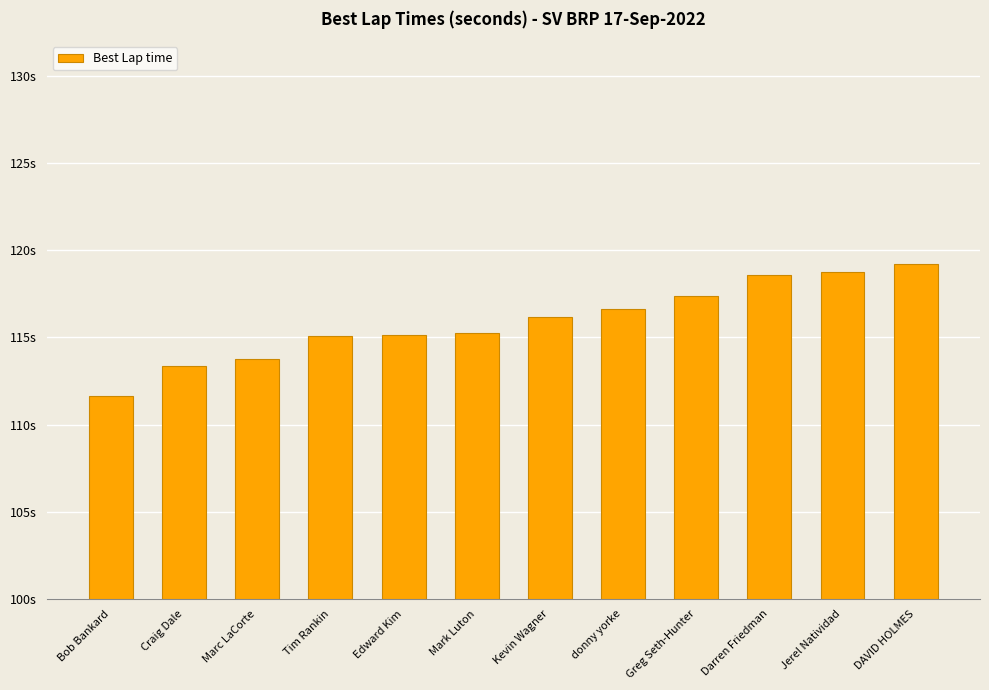

The value at Craig Dale is 38.3. True or false?

False